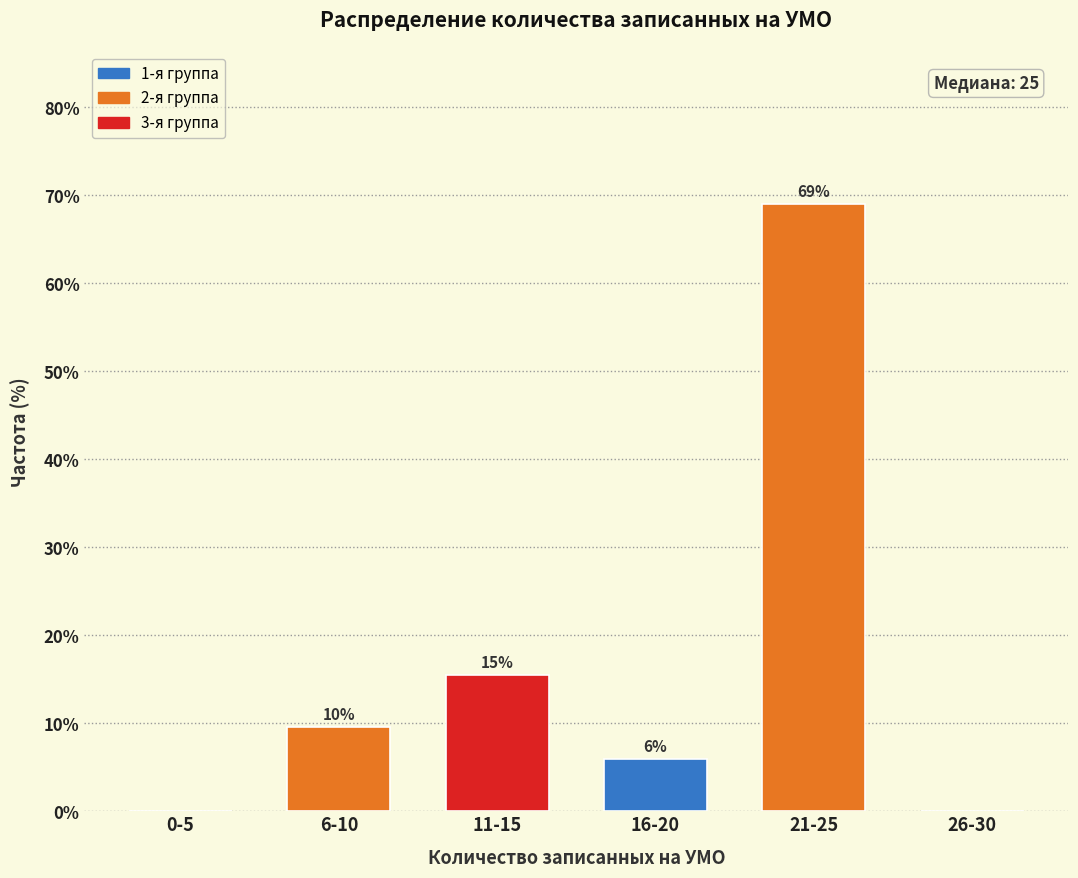

At which category does the chart reach its peak across all series?

21-25